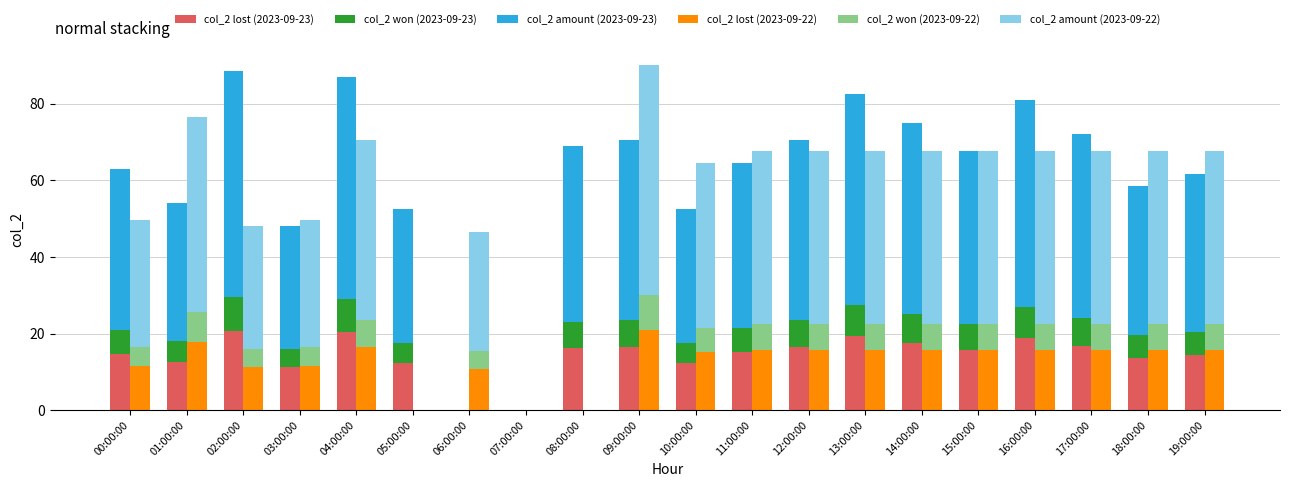

List the labels in order of col_2 won (2023-09-22) value, smallest first.

05:00:00, 07:00:00, 08:00:00, 06:00:00, 02:00:00, 00:00:00, 03:00:00, 10:00:00, 11:00:00, 12:00:00, 13:00:00, 14:00:00, 15:00:00, 16:00:00, 17:00:00, 18:00:00, 19:00:00, 04:00:00, 01:00:00, 09:00:00